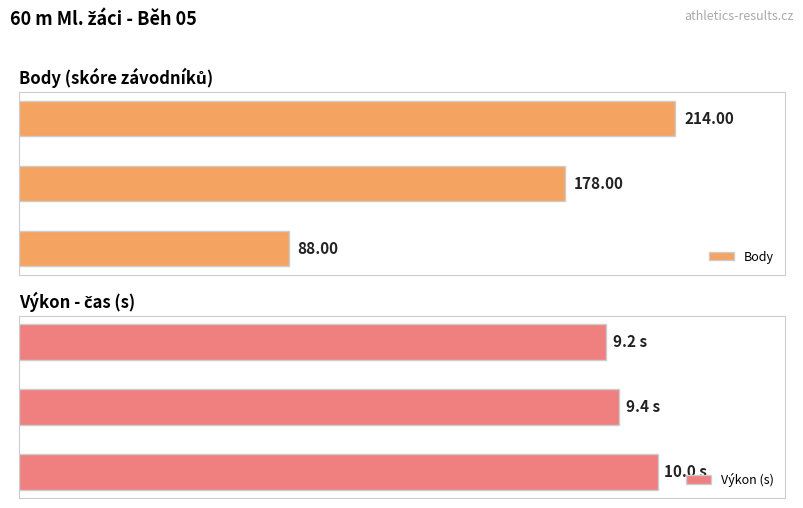

Reading right to left, list all the values displayed in this chart.

Body: 88.0	178.0	214.0
Výkon (s): 10.0	9.4	9.2